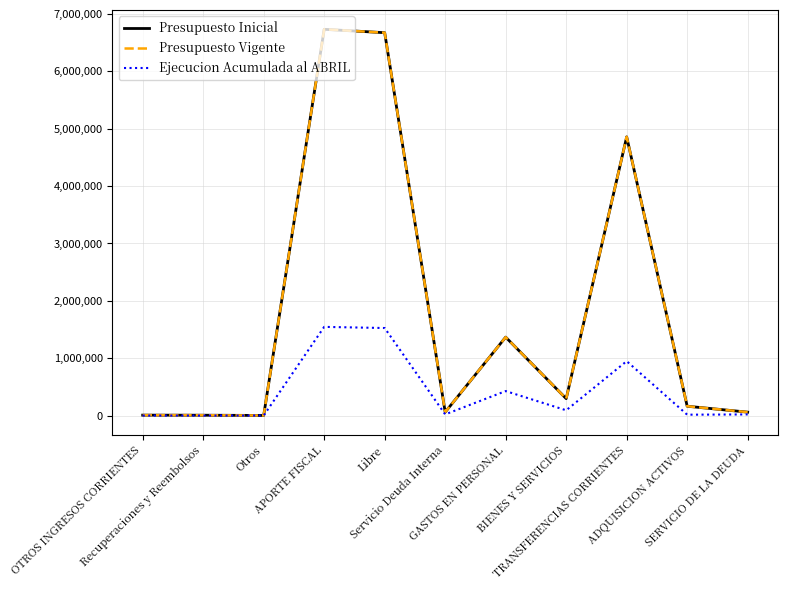

What is the maximum value for Presupuesto Vigente?

6730514